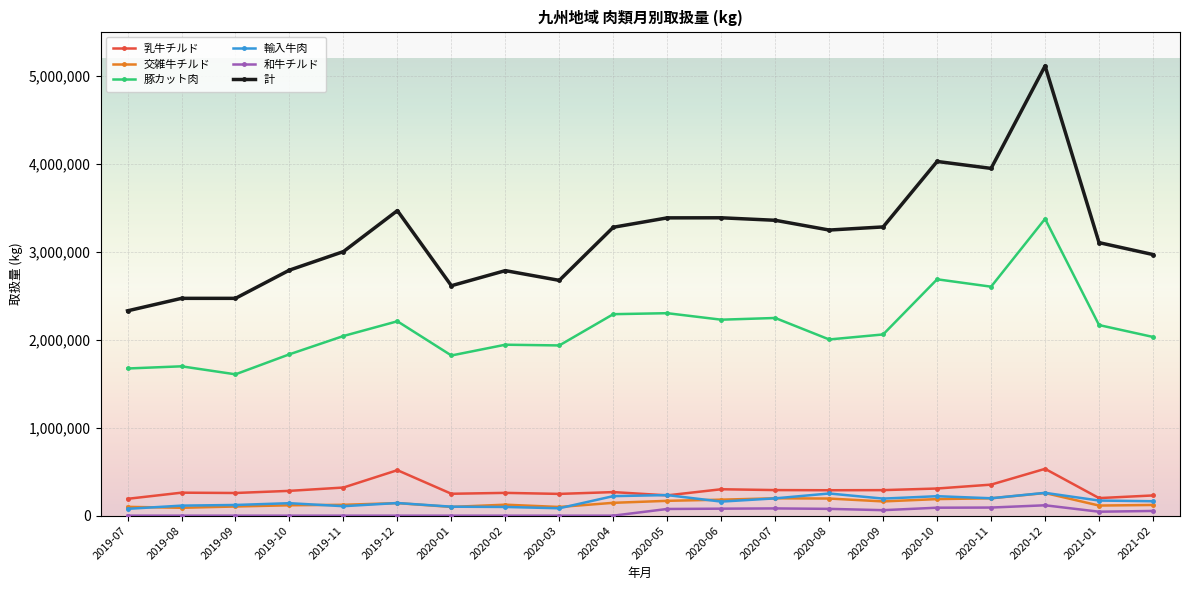

What is the highest value of the 豚カット肉 series?

3372208